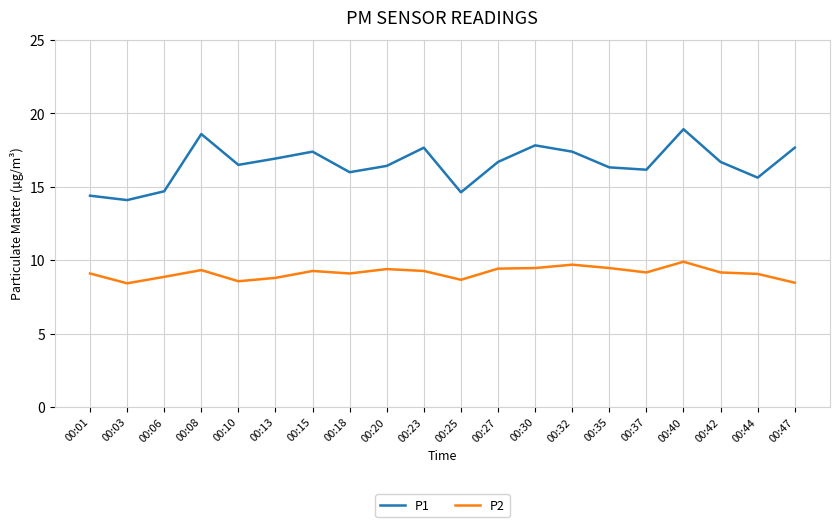

The P1 series shows 16.0 at 00:18. True or false?

True